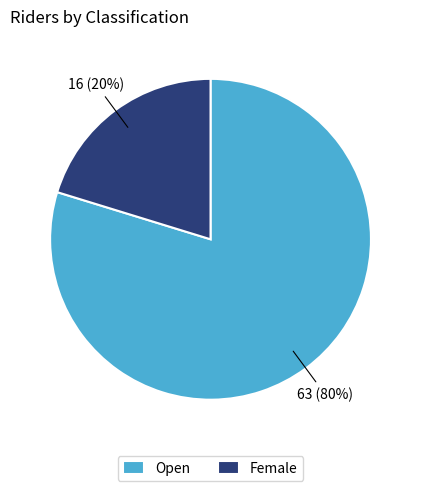

Does any single category account for the majority?

Yes